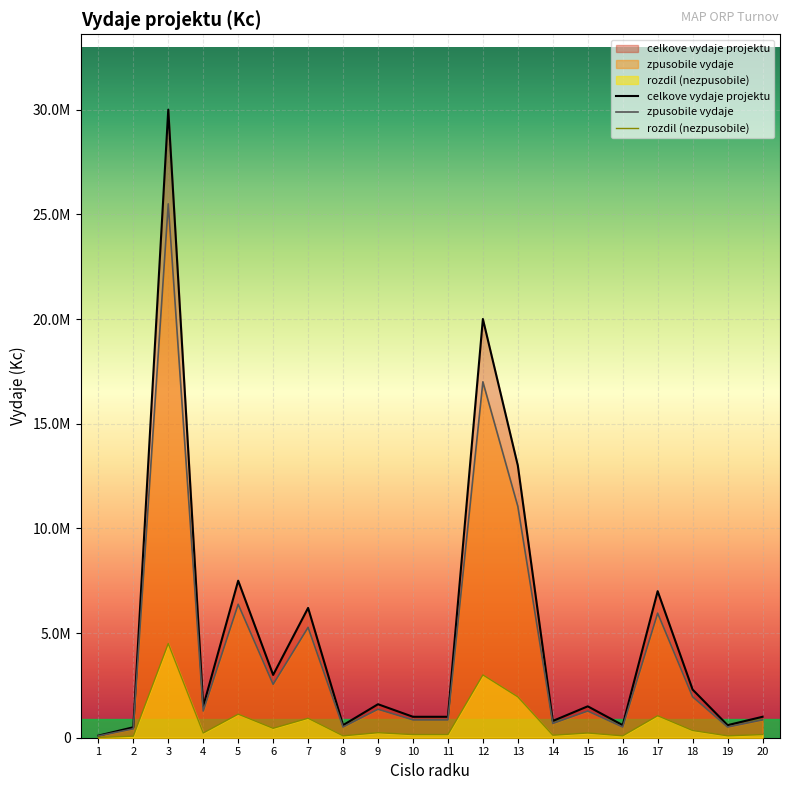

Reading left to right, what are all the values shown in this chart?

celkove vydaje projektu: 1=100000	2=500000	3=30000000	4=1500000	5=7500000	6=3000000	7=6200000	8=600000	9=1600000	10=1000000	11=1000000	12=20000000	13=13000000	14=800000	15=1500000	16=600000	17=7000000	18=2300000	19=600000	20=1000000
zpusobile vydaje: 1=85000	2=425000	3=25500000	4=1275000	5=6375000	6=2550000	7=5270000	8=510000	9=1360000	10=850000	11=850000	12=17000000	13=11050000	14=680000	15=1275000	16=510000	17=5950000	18=1955000	19=510000	20=850000
rozdil (nezpusobile): 1=15000	2=75000	3=4500000	4=225000	5=1125000	6=450000	7=930000	8=90000	9=240000	10=150000	11=150000	12=3000000	13=1950000	14=120000	15=225000	16=90000	17=1050000	18=345000	19=90000	20=150000